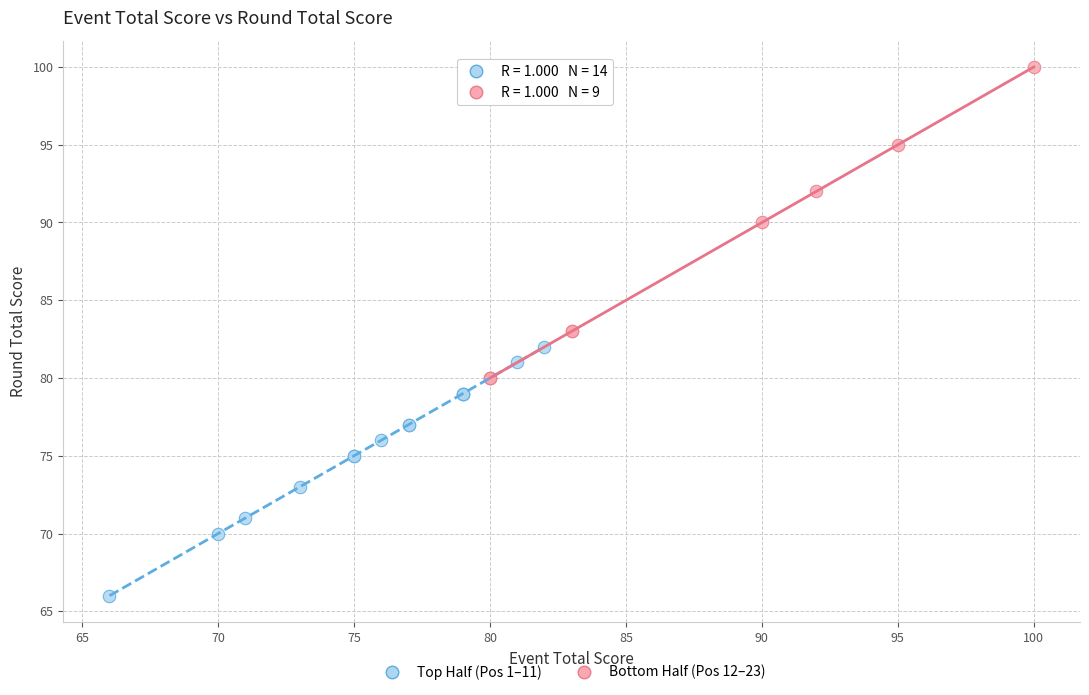

Which series contains the highest Y value?

Bottom Half (Pos 12–23)